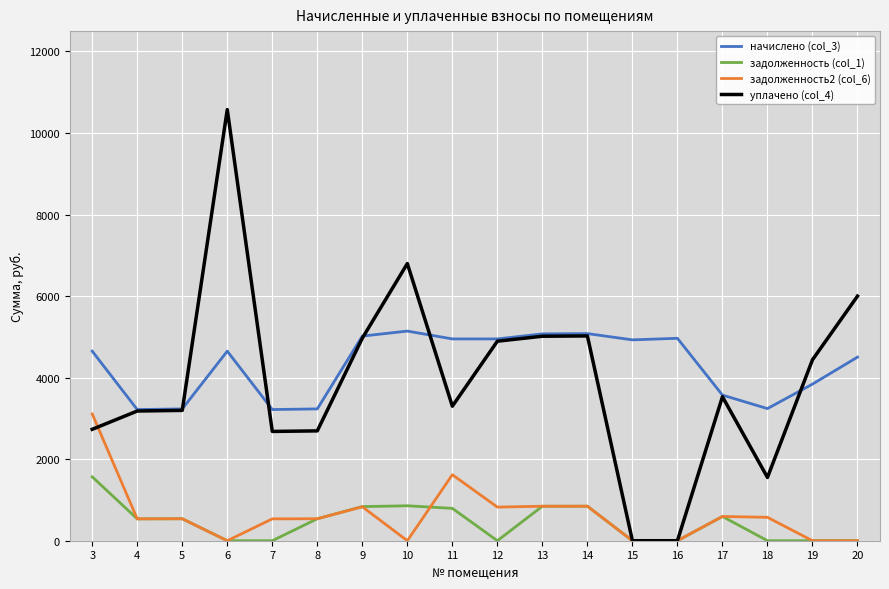

The задолженность (col_1) series shows 0.0 at 20. True or false?

True